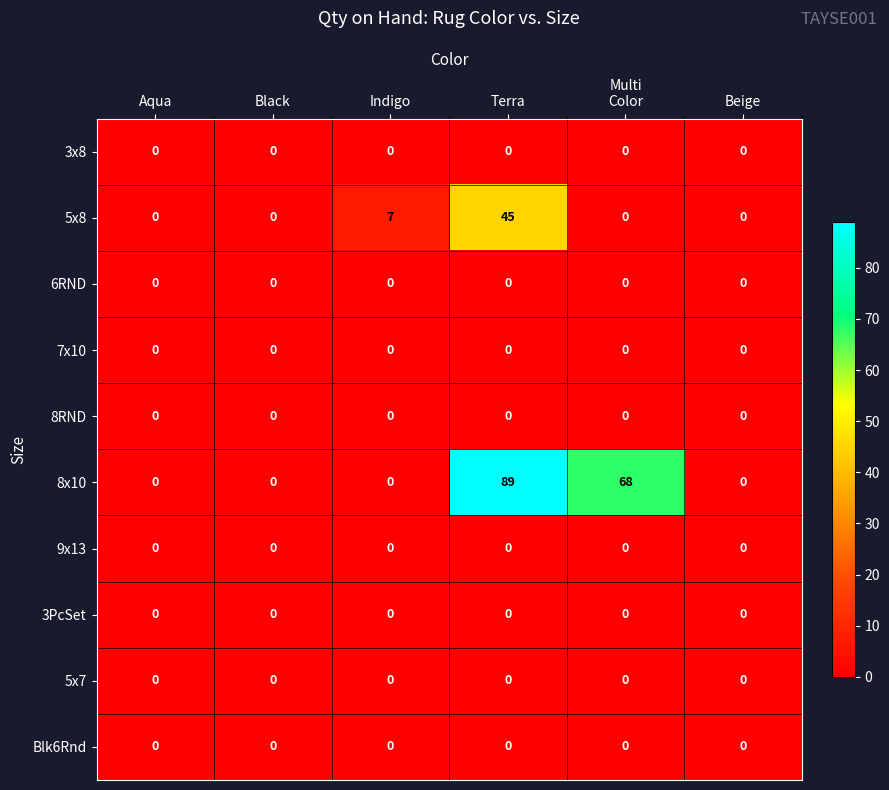

What is the greatest value displayed?

89